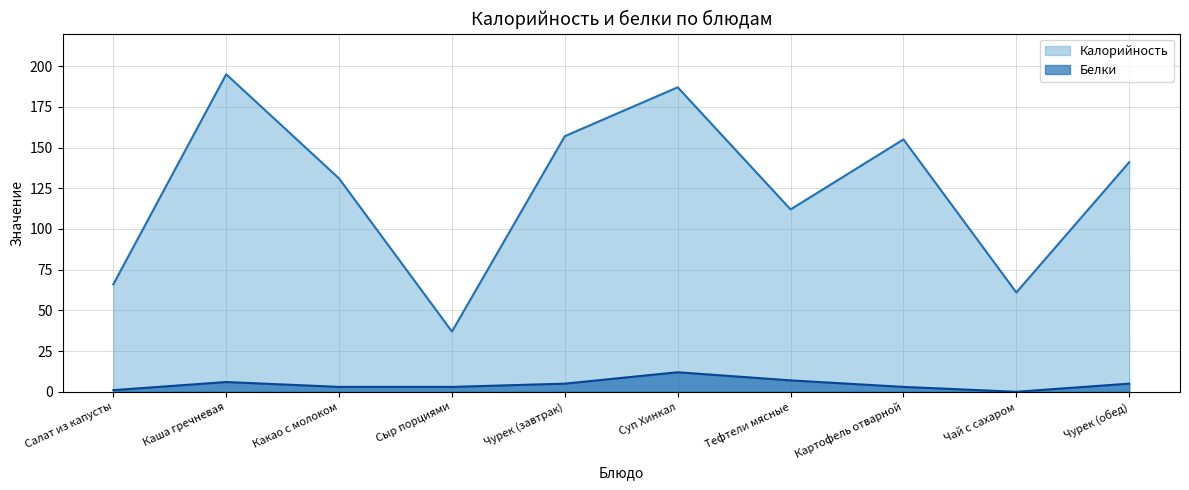

True or false: Калорийность and Белки intersect in this chart.

False